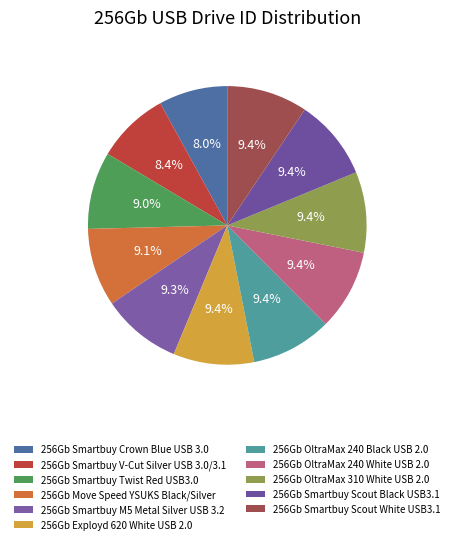

To the nearest percent, what is the difference between the largest and smallest slice percentages?

1%